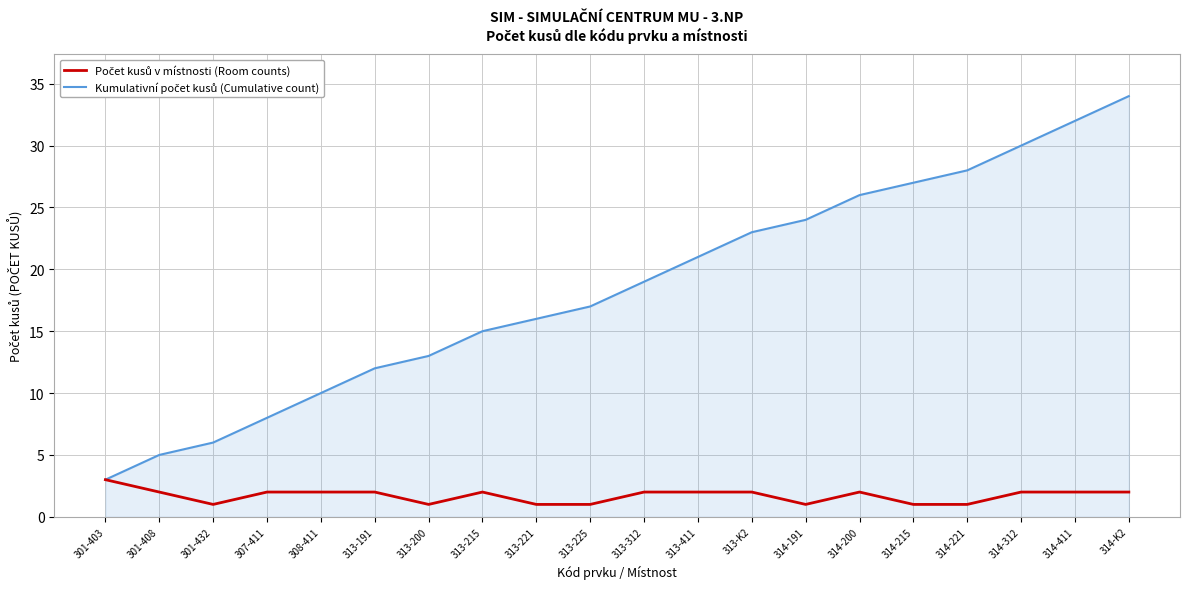

What position from the left is 313-411?

12